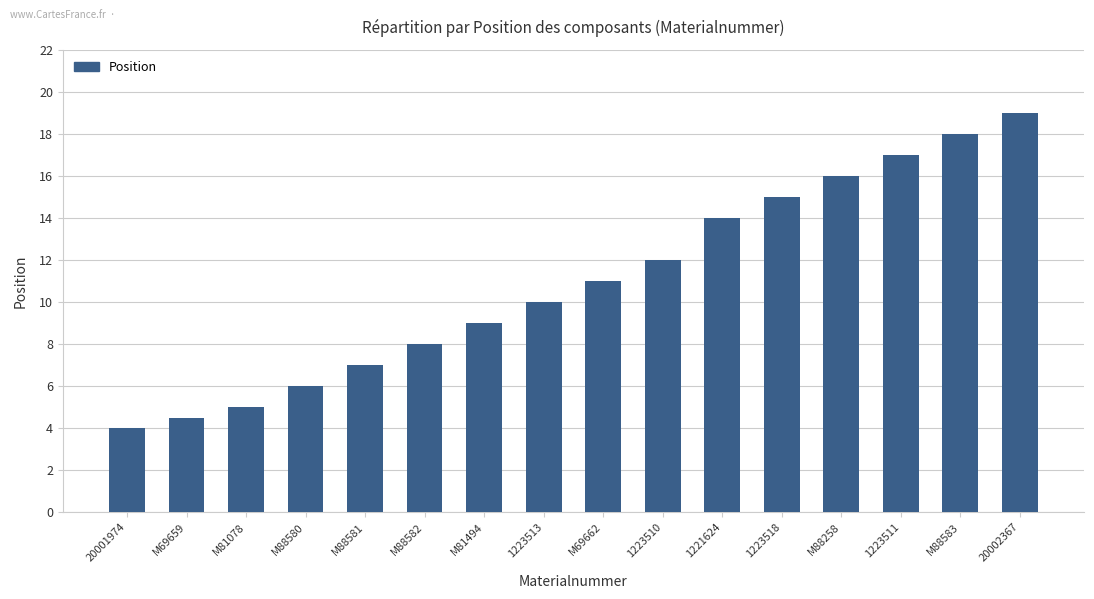

What is the change in value from M88581 to 1223518?

+8.0